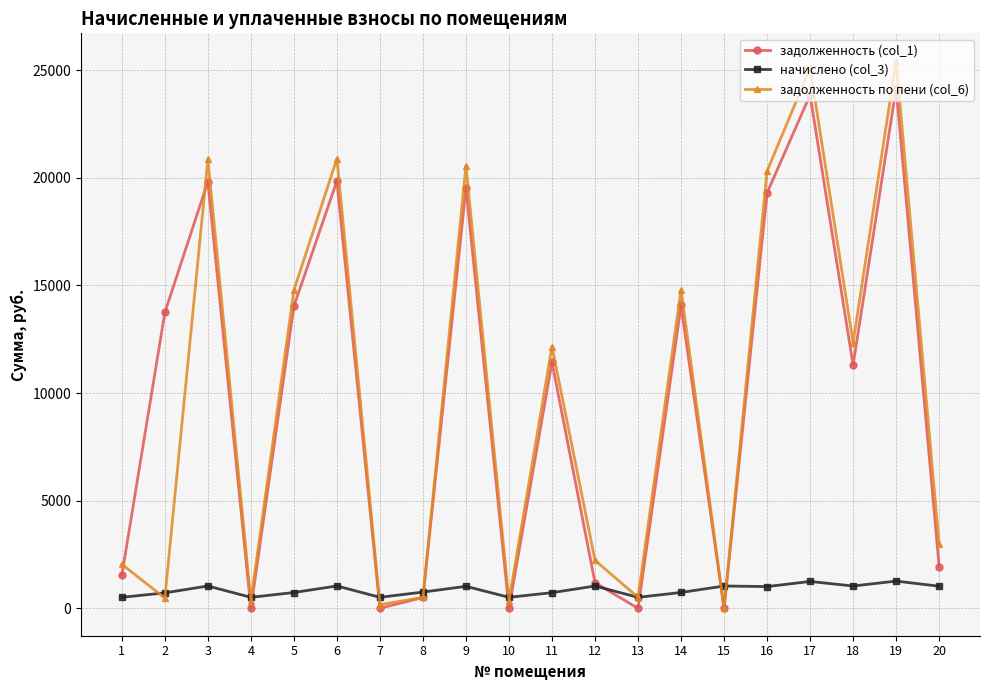

What value does the начислено (col_3) series have at 7?

512.0